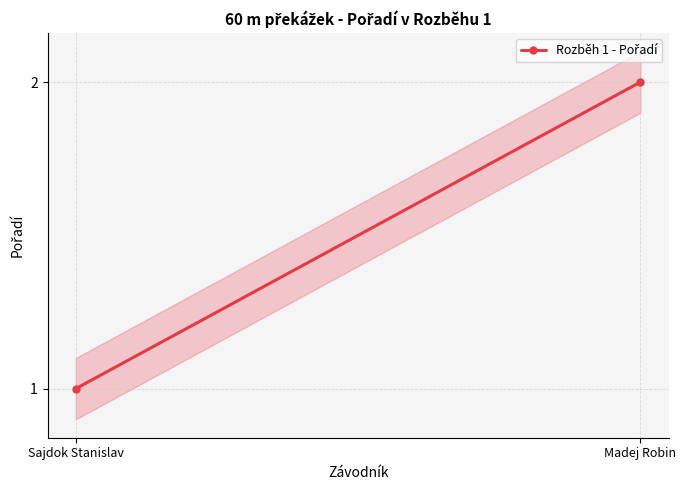

True or false: the data shows 1 at Sajdok Stanislav.

True